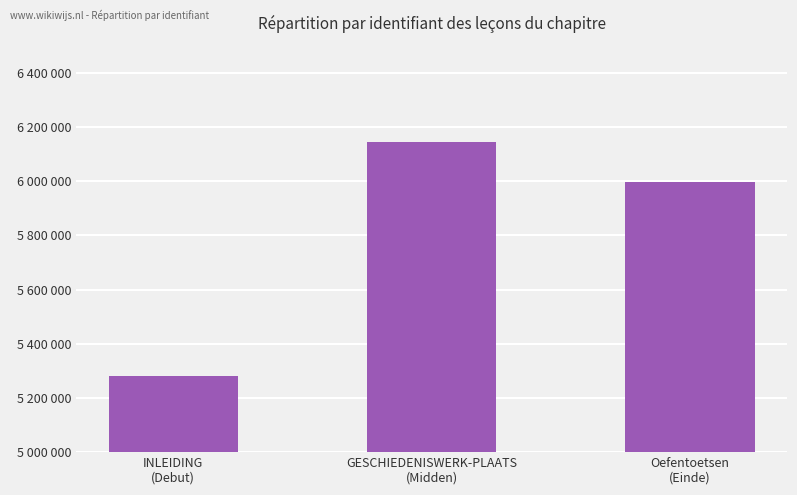

List the labels in order of value, largest first.

GESCHIEDENISWERK­PLAATS
(Midden), Oefentoetsen
(Einde), INLEIDING
(Debut)